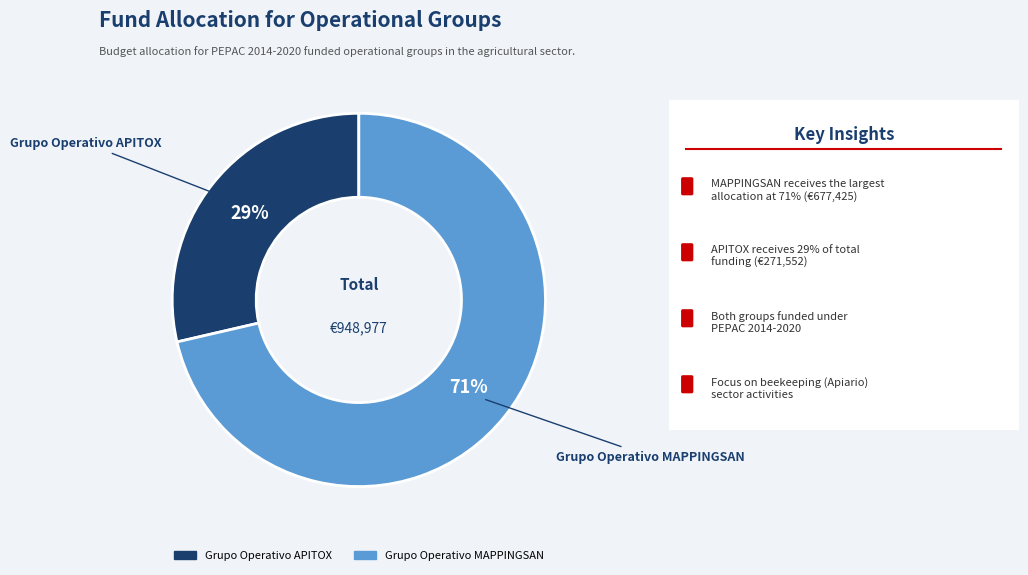

How many segments does this pie chart have?

2